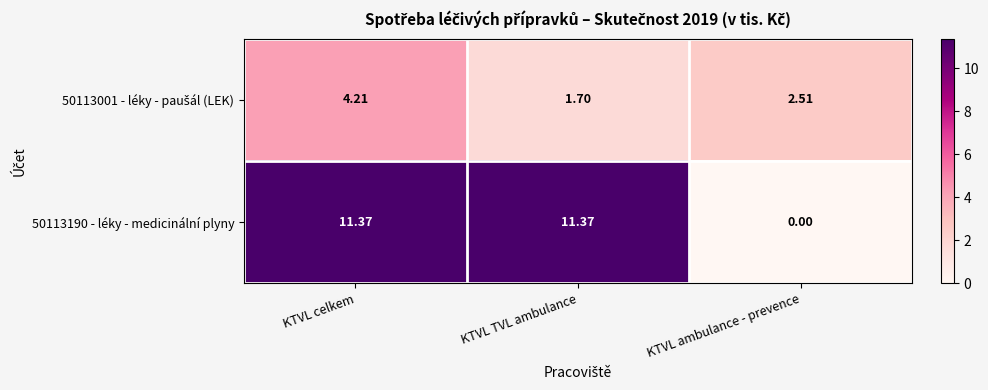

At which label is 50113190 - léky - medicinální plyny closest to 5?

KTVL ambulance - prevence